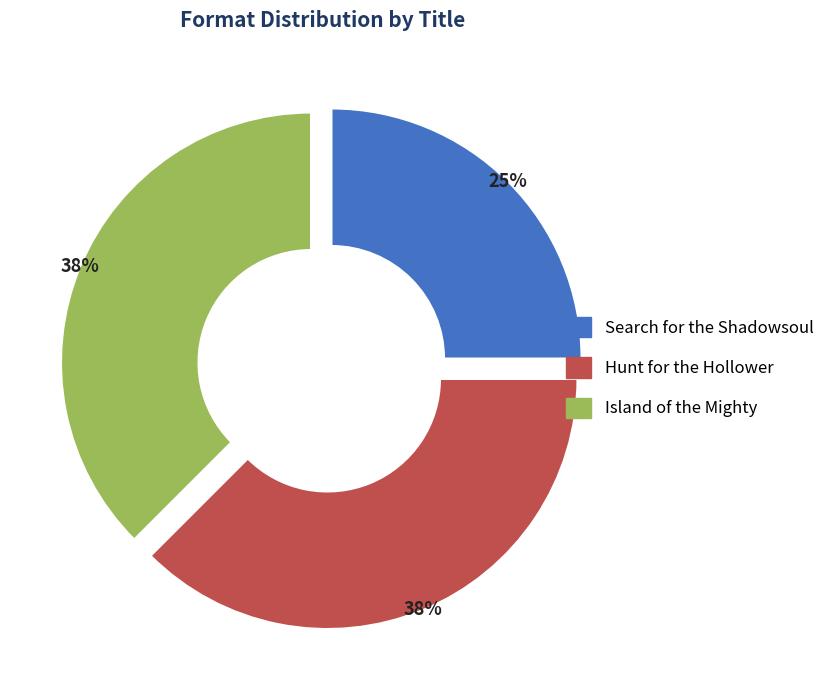

What is the ratio of the value at Search for the Shadowsoul to the value at Hunt for the Hollower?

0.7